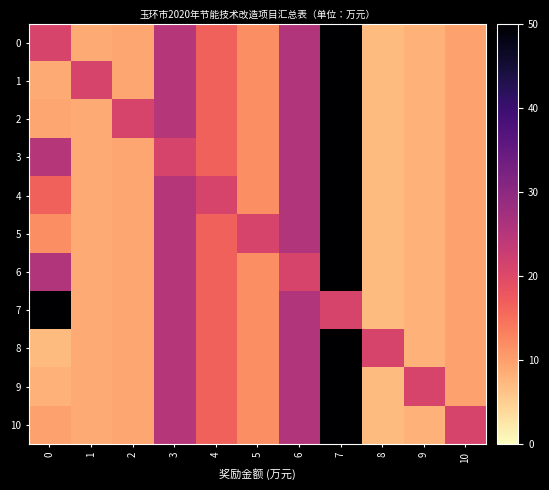

Between 1 and 3, which is larger?

3